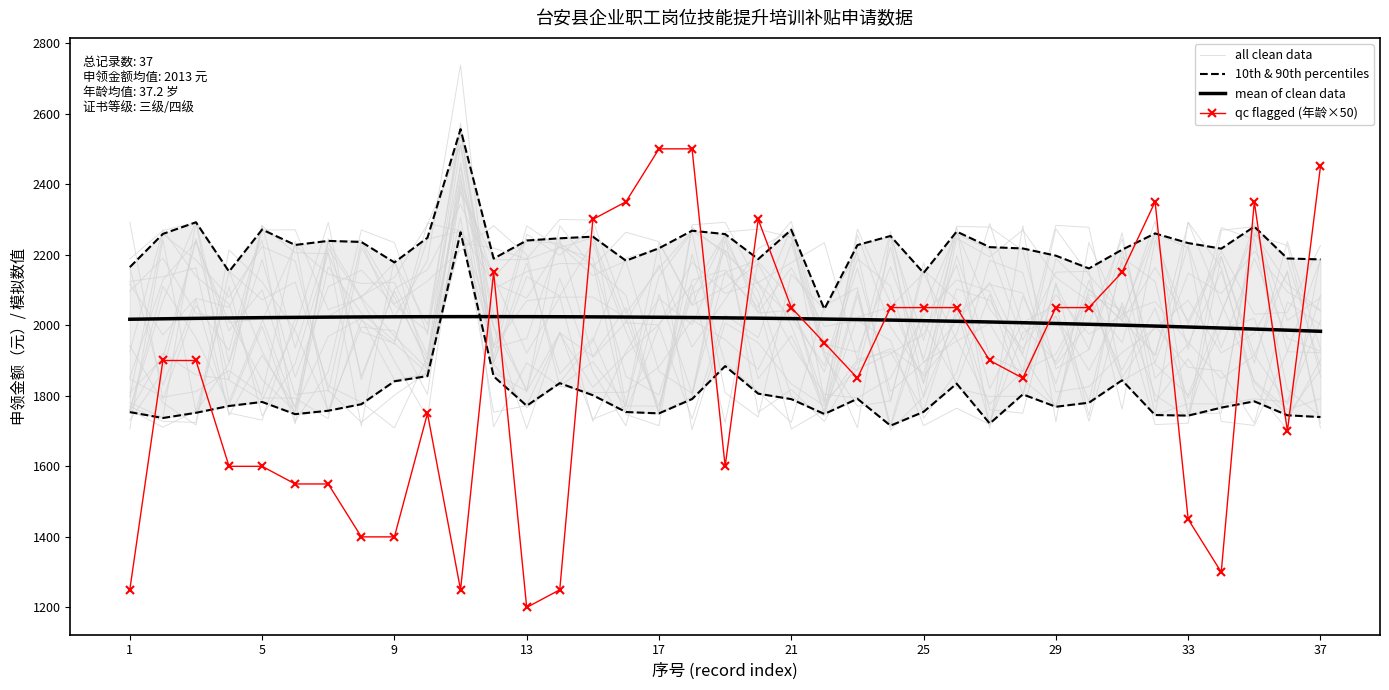

What is the value of the mean of clean data point at the 22nd from the left?

2022.3